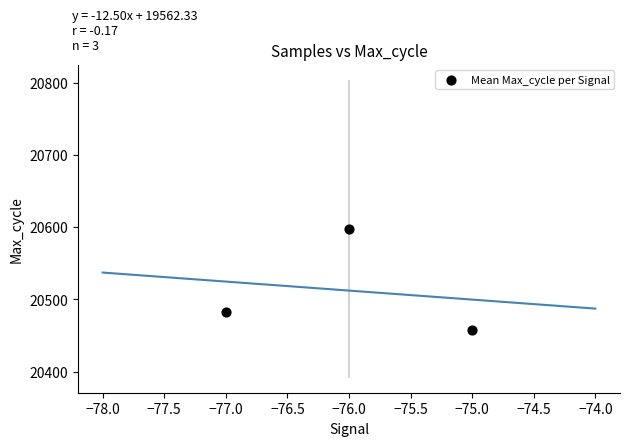

What is the average Y value?

20512